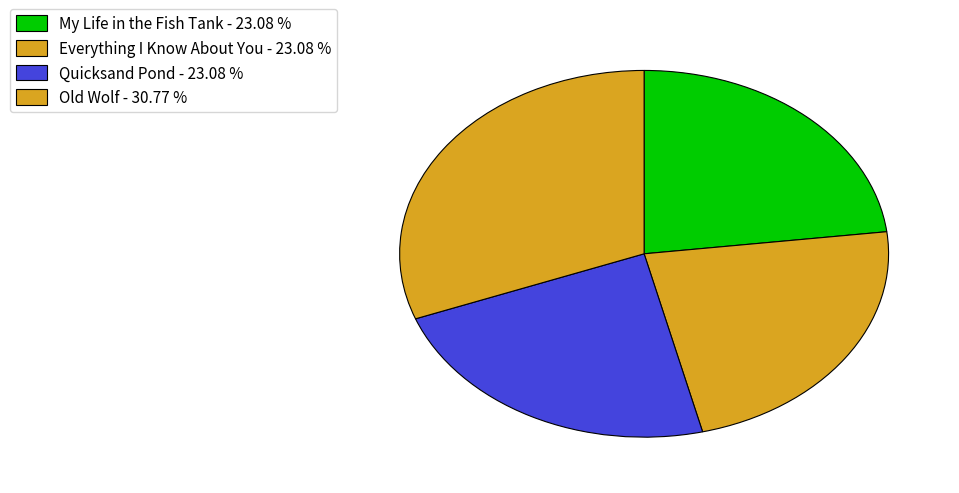

To the nearest percent, what portion does My Life in the Fish Tank represent?

23%